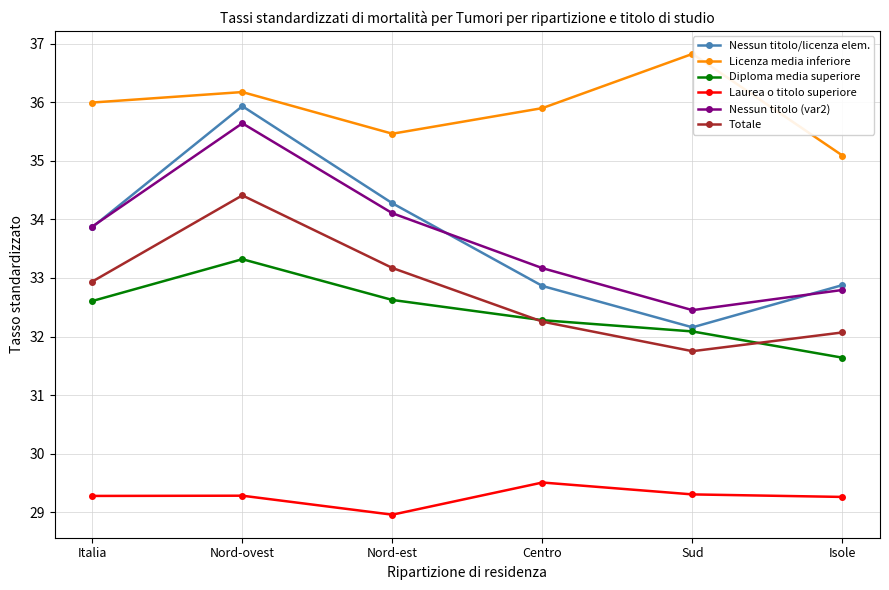

True or false: Totale has more than 2 interior local peaks.

False